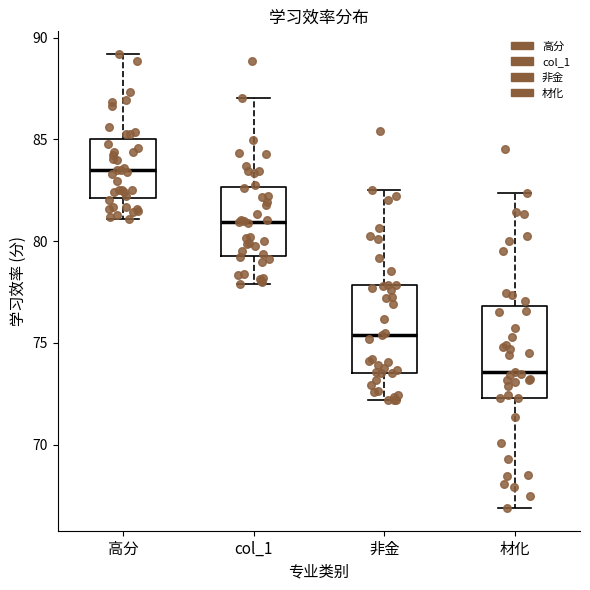

Which box has the highest median line?

高分